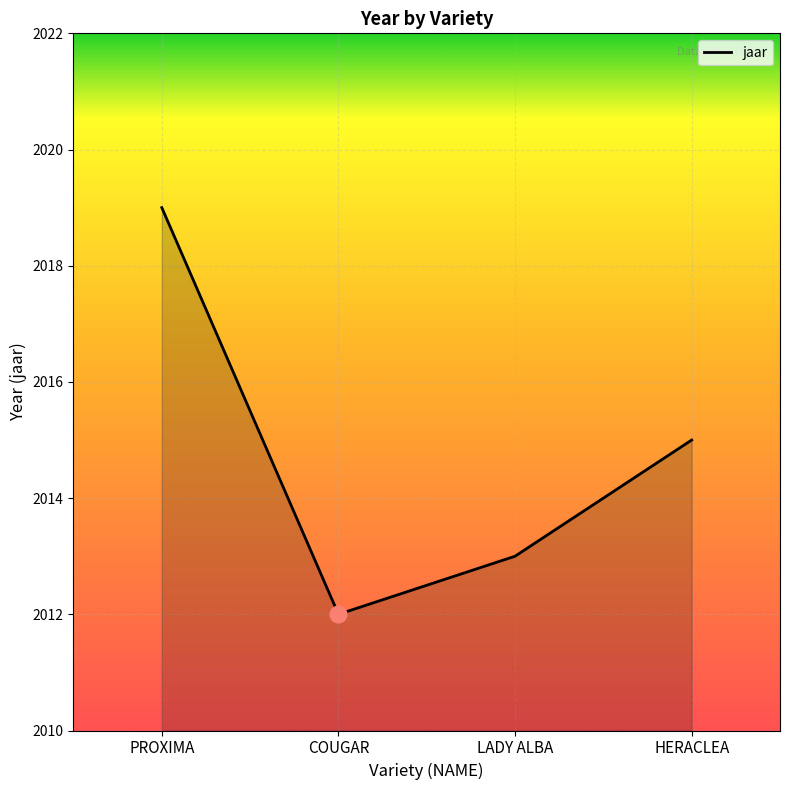

Reading left to right, list all the values displayed in this chart.

2019	2012	2013	2015